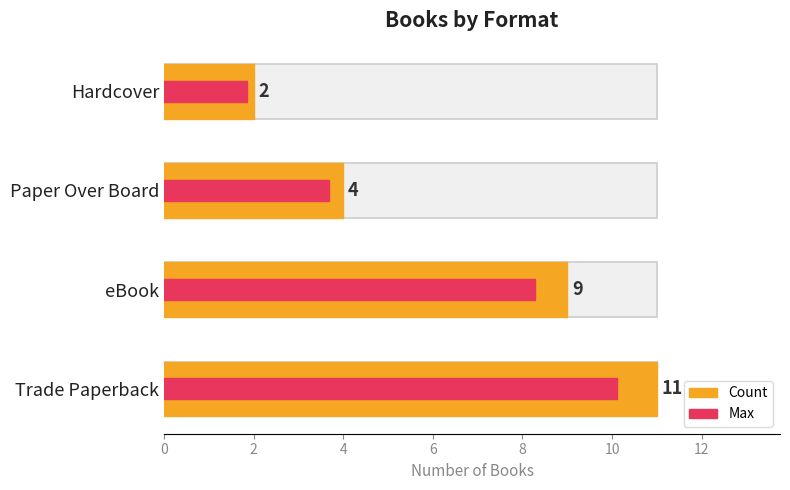

What is the average value?

6